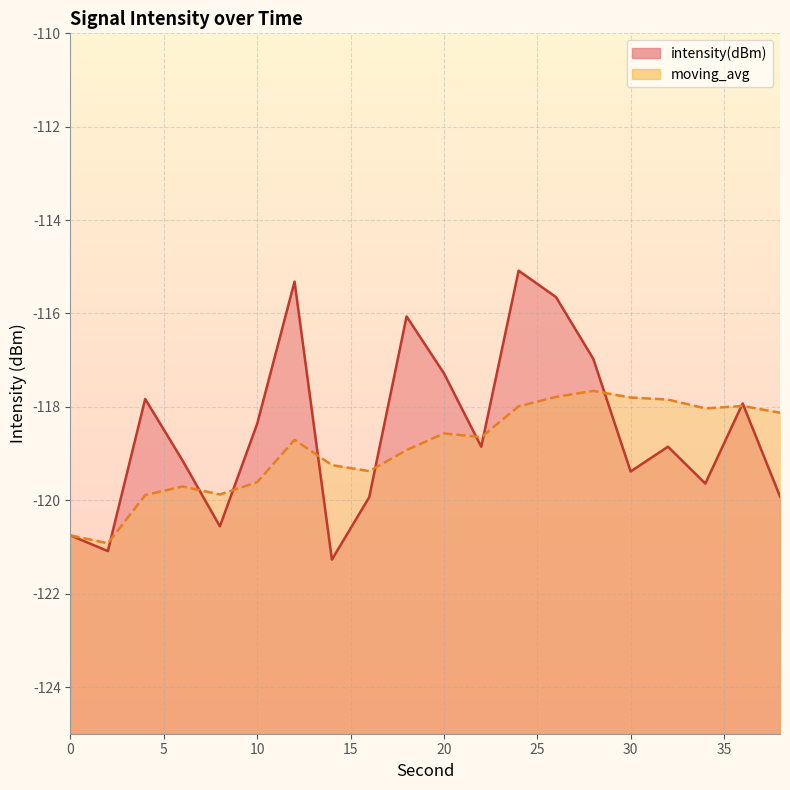

How many lines are shown in the chart?

2